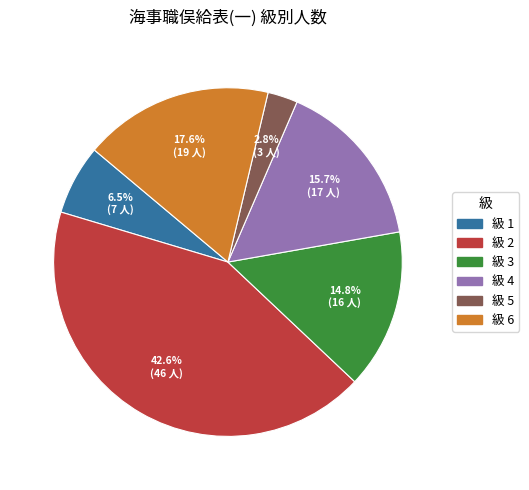

Is there any slice that represents more than half of the pie?

No